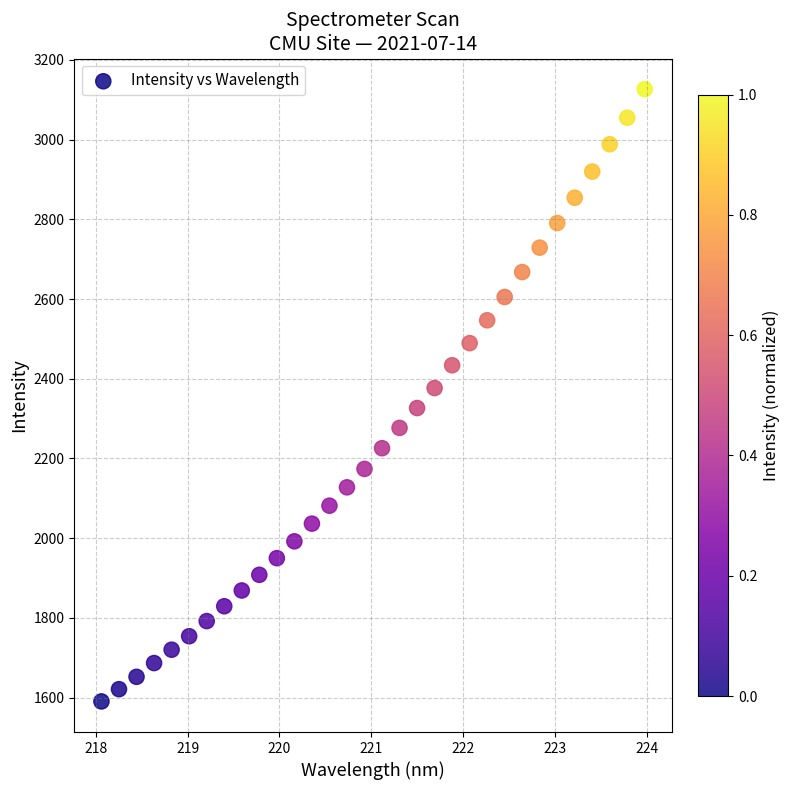

What is the range of Y values (max minus min)?

1536.5